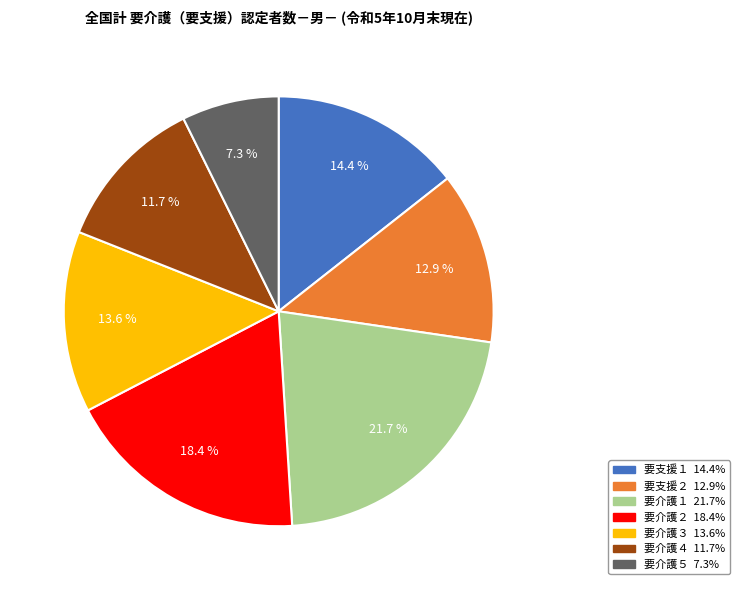

What portion of the pie excludes 要介護５?

92.7%